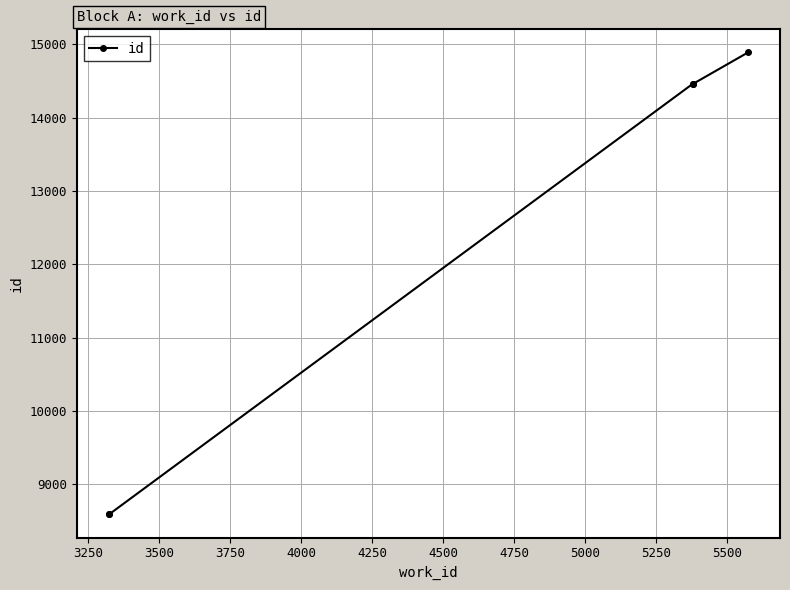

What is the value of the 5th point from the left?

14888